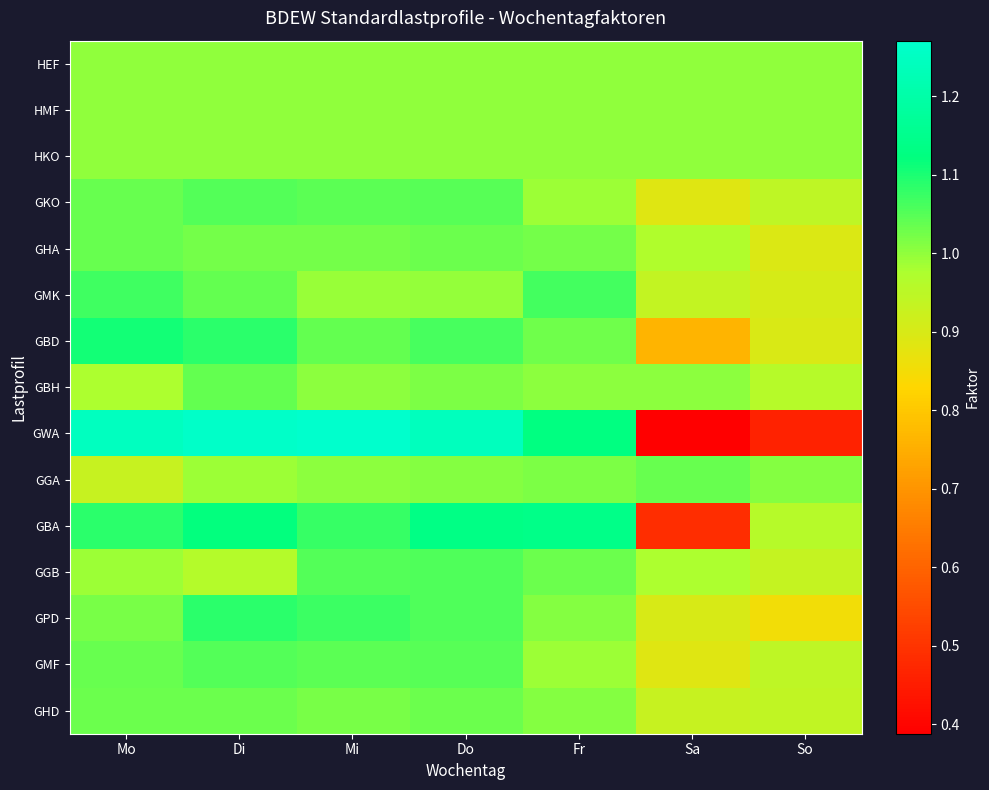

Reading right to left, extract all data points from this chart.

HEF: So=1.0	Sa=1.0	Fr=1.0	Do=1.0	Mi=1.0	Di=1.0	Mo=1.0
HMF: So=1.0	Sa=1.0	Fr=1.0	Do=1.0	Mi=1.0	Di=1.0	Mo=1.0
HKO: So=1.0	Sa=1.0	Fr=1.0	Do=1.0	Mi=1.0	Di=1.0	Mo=1.0
GKO: So=0.9	Sa=0.9	Fr=1.0	Do=1.0	Mi=1.0	Di=1.1	Mo=1.0
GHA: So=0.9	Sa=1.0	Fr=1.0	Do=1.0	Mi=1.0	Di=1.0	Mo=1.0
GMK: So=0.9	Sa=0.9	Fr=1.1	Do=1.0	Mi=1.0	Di=1.0	Mo=1.1
GBD: So=0.9	Sa=0.8	Fr=1.0	Do=1.1	Mi=1.0	Di=1.1	Mo=1.1
GBH: So=1.0	Sa=1.0	Fr=1.0	Do=1.0	Mi=1.0	Di=1.0	Mo=1.0
GWA: So=0.5	Sa=0.4	Fr=1.1	Do=1.2	Mi=1.3	Di=1.3	Mo=1.2
GGA: So=1.0	Sa=1.0	Fr=1.0	Do=1.0	Mi=1.0	Di=1.0	Mo=0.9
GBA: So=1.0	Sa=0.5	Fr=1.1	Do=1.1	Mi=1.1	Di=1.1	Mo=1.1
GGB: So=0.9	Sa=1.0	Fr=1.0	Do=1.1	Mi=1.1	Di=1.0	Mo=1.0
GPD: So=0.9	Sa=0.9	Fr=1.0	Do=1.1	Mi=1.1	Di=1.1	Mo=1.0
GMF: So=0.9	Sa=0.9	Fr=1.0	Do=1.0	Mi=1.0	Di=1.1	Mo=1.0
GHD: So=0.9	Sa=0.9	Fr=1.0	Do=1.0	Mi=1.0	Di=1.0	Mo=1.0